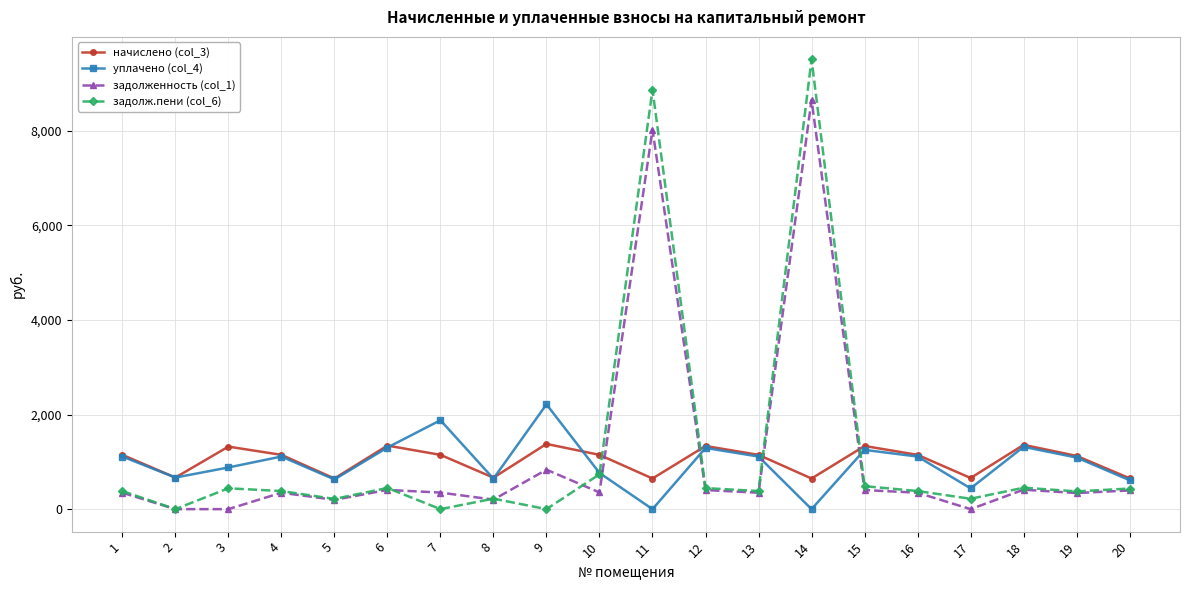

What is the greatest value displayed?

9504.8